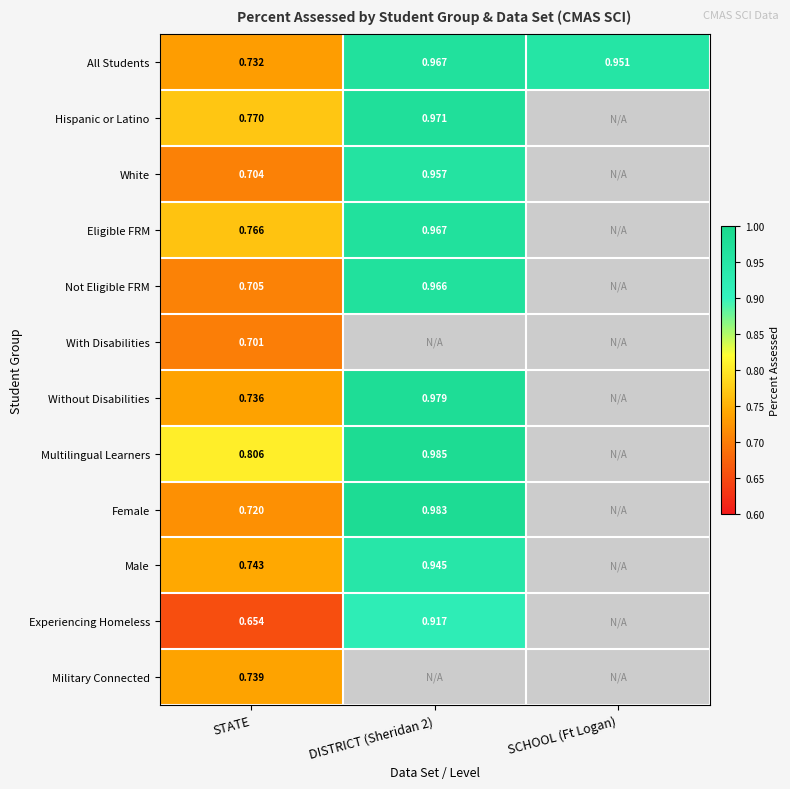

Which has a higher value, DISTRICT (Sheridan 2) or SCHOOL (Ft Logan)?

DISTRICT (Sheridan 2)